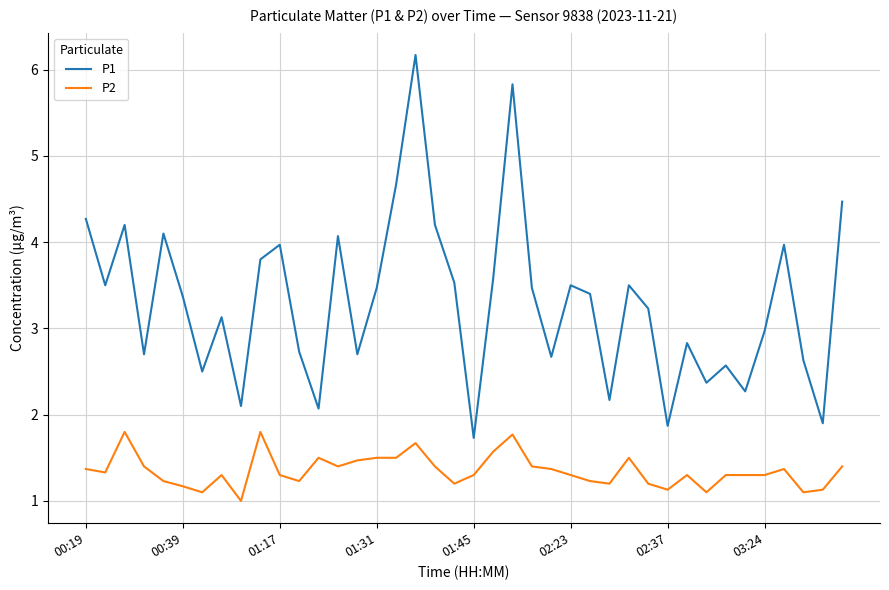

Rank the series by their maximum value, from highest to lowest.

P1, P2